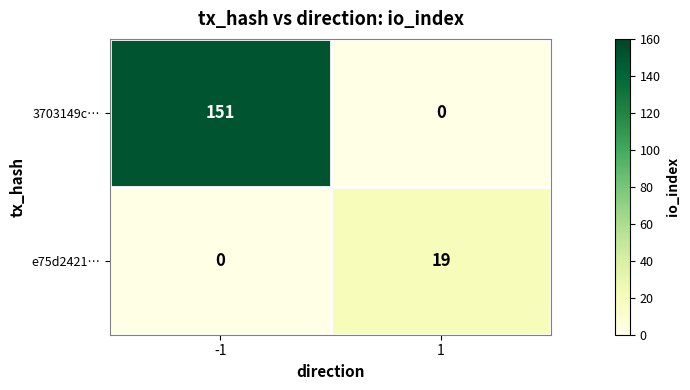

Is it true that 3703149c… equals 0 at 1?

True